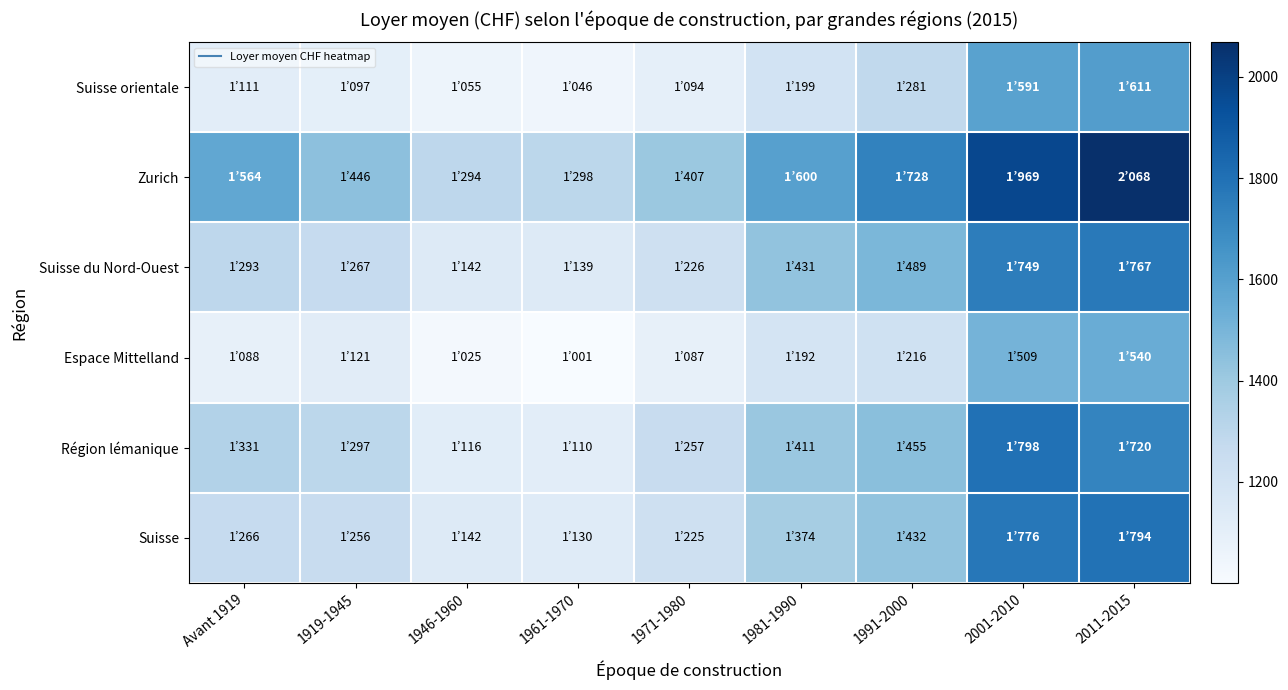

What is the spread (max minus min) of values at 2001-2010?

460